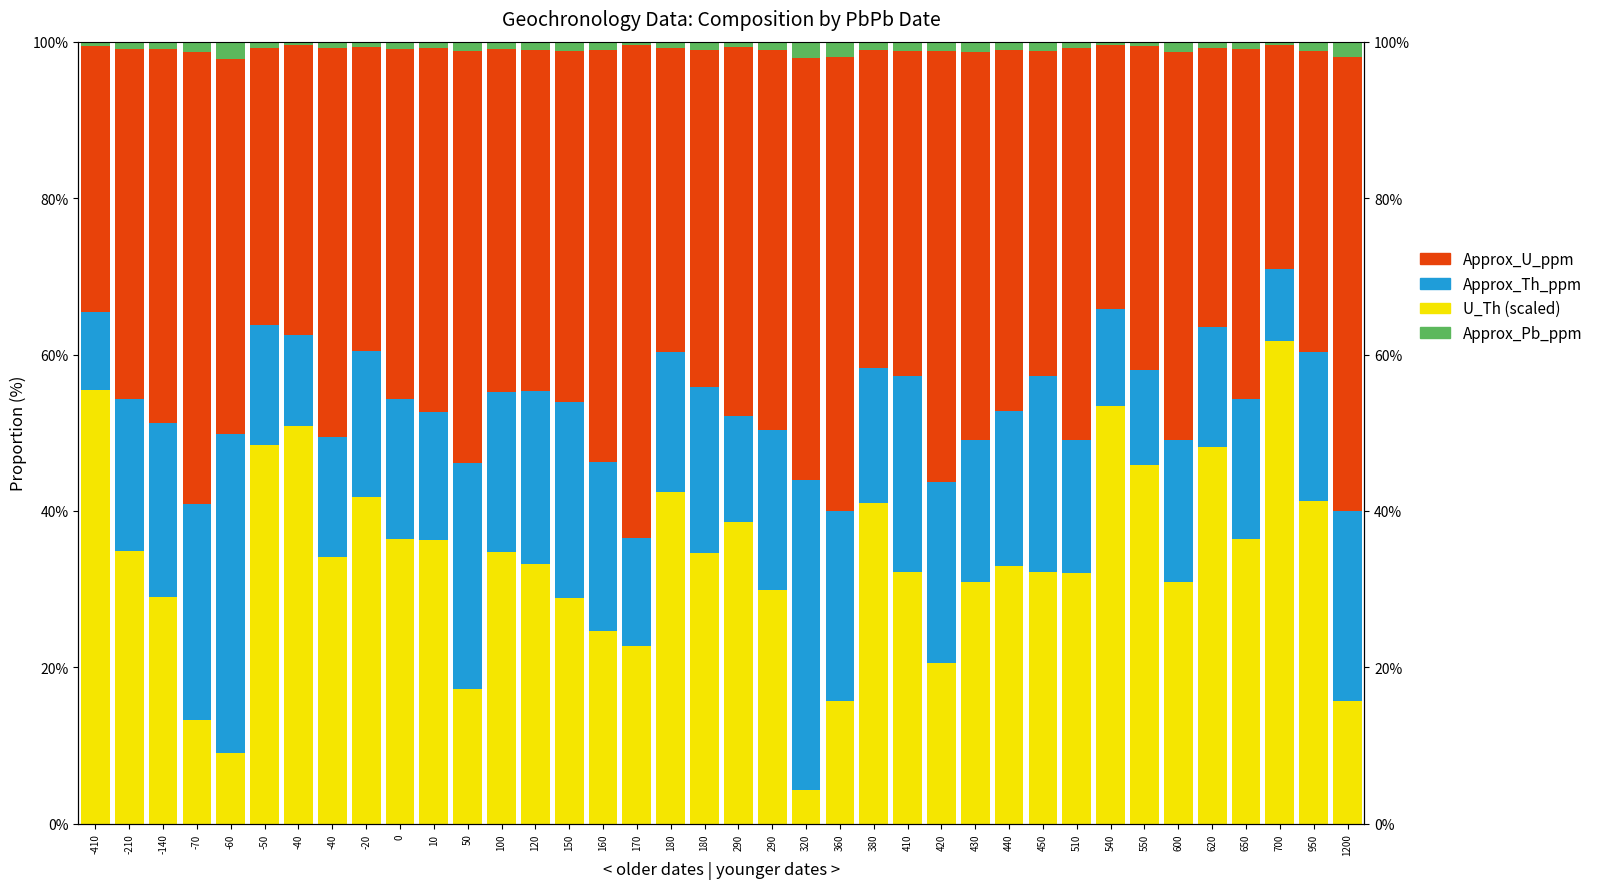

Which series has the largest total across all categories?

Approx_U_ppm